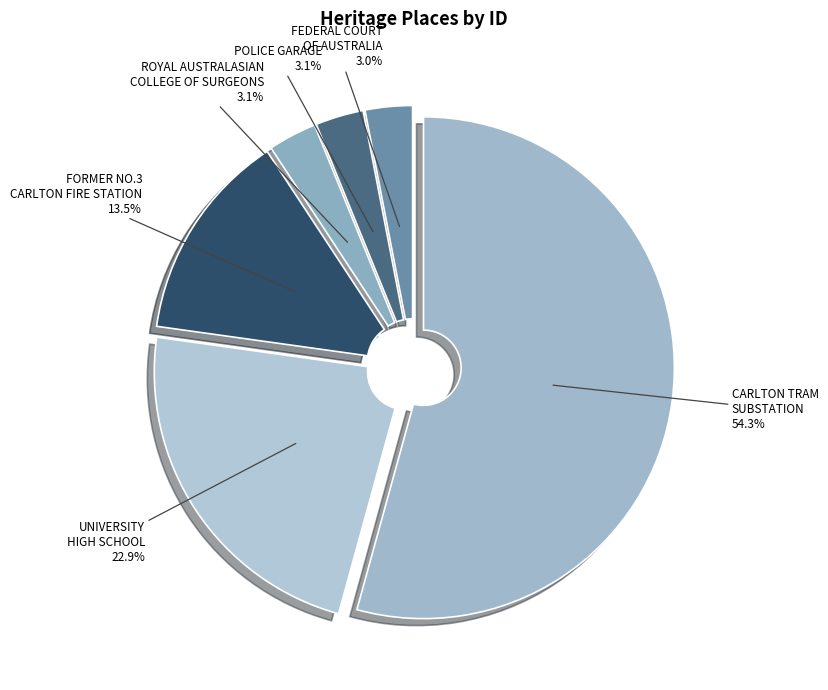

To the nearest percent, what is the difference between the largest and smallest slice percentages?

51%